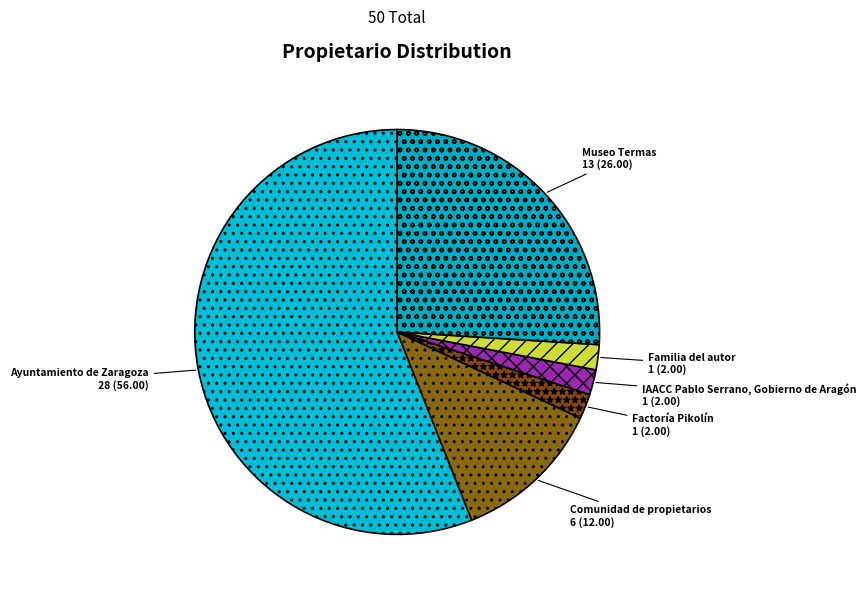

Is there any slice that represents more than half of the pie?

Yes